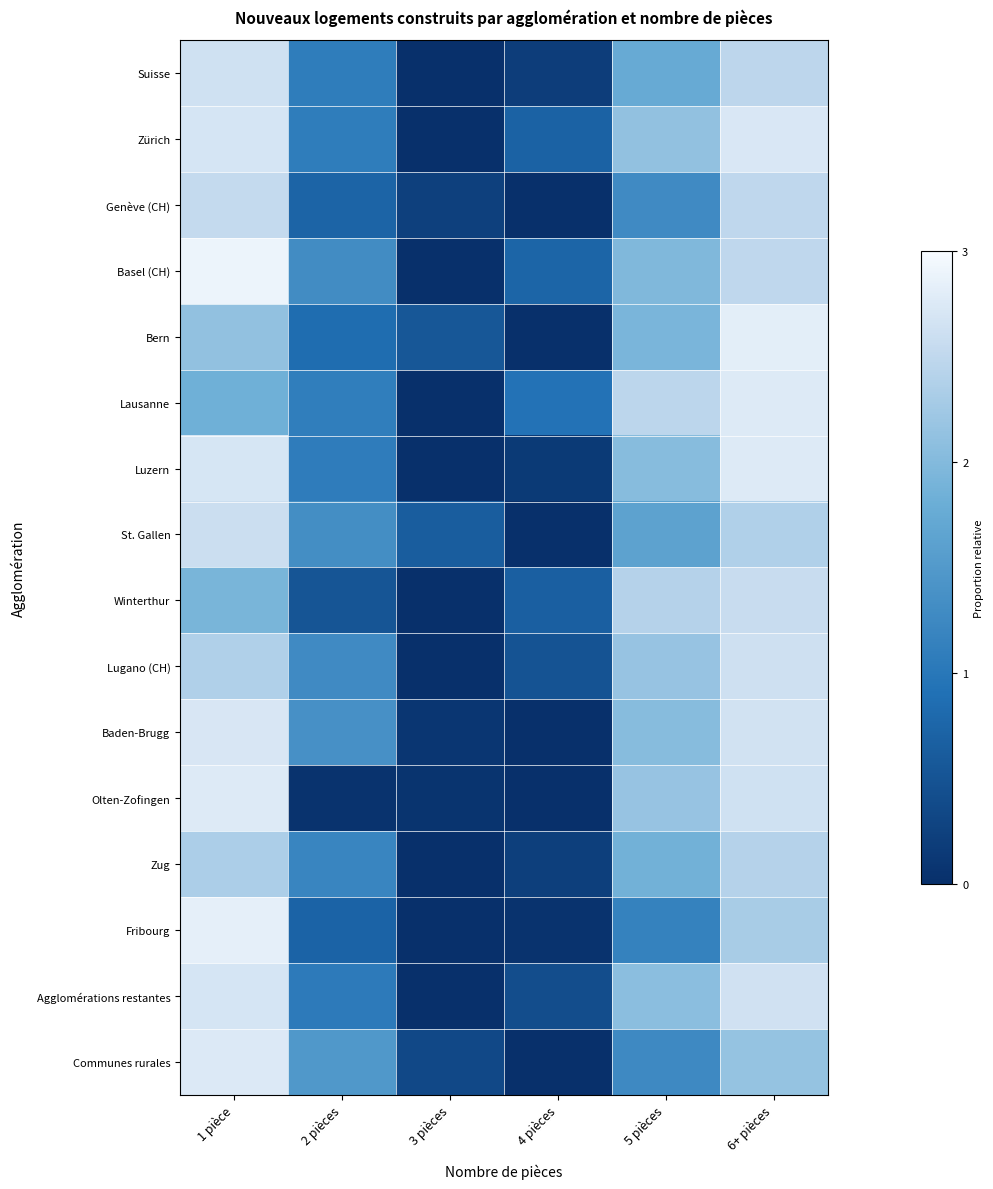

Reading left to right, what are all the values shown in this chart?

Suisse: 1 pièce=2.6	2 pièces=1.1	3 pièces=0.0	4 pièces=0.2	5 pièces=1.7	6+ pièces=2.5
Zürich: 1 pièce=2.7	2 pièces=1.1	3 pièces=0.0	4 pièces=0.7	5 pièces=2.1	6+ pièces=2.7
Genève (CH): 1 pièce=2.5	2 pièces=0.7	3 pièces=0.2	4 pièces=0.0	5 pièces=1.3	6+ pièces=2.5
Basel (CH): 1 pièce=2.9	2 pièces=1.3	3 pièces=0.0	4 pièces=0.7	5 pièces=2.0	6+ pièces=2.5
Bern: 1 pièce=2.1	2 pièces=0.9	3 pièces=0.5	4 pièces=0.0	5 pièces=1.9	6+ pièces=2.8
Lausanne: 1 pièce=1.8	2 pièces=1.1	3 pièces=0.0	4 pièces=0.9	5 pièces=2.5	6+ pièces=2.8
Luzern: 1 pièce=2.7	2 pièces=1.1	3 pièces=0.0	4 pièces=0.1	5 pièces=2.0	6+ pièces=2.8
St. Gallen: 1 pièce=2.6	2 pièces=1.3	3 pièces=0.6	4 pièces=0.0	5 pièces=1.6	6+ pièces=2.4
Winterthur: 1 pièce=1.9	2 pièces=0.5	3 pièces=0.0	4 pièces=0.7	5 pièces=2.4	6+ pièces=2.6
Lugano (CH): 1 pièce=2.4	2 pièces=1.3	3 pièces=0.0	4 pièces=0.5	5 pièces=2.2	6+ pièces=2.6
Baden-Brugg: 1 pièce=2.7	2 pièces=1.4	3 pièces=0.1	4 pièces=0.0	5 pièces=2.0	6+ pièces=2.7
Olten-Zofingen: 1 pièce=2.8	2 pièces=0.1	3 pièces=0.1	4 pièces=0.0	5 pièces=2.2	6+ pièces=2.6
Zug: 1 pièce=2.3	2 pièces=1.2	3 pièces=0.0	4 pièces=0.2	5 pièces=1.9	6+ pièces=2.4
Fribourg: 1 pièce=2.8	2 pièces=0.7	3 pièces=0.0	4 pièces=0.1	5 pièces=1.2	6+ pièces=2.3
Agglomérations restantes: 1 pièce=2.7	2 pièces=1.1	3 pièces=0.0	4 pièces=0.4	5 pièces=2.1	6+ pièces=2.6
Communes rurales: 1 pièce=2.7	2 pièces=1.5	3 pièces=0.3	4 pièces=0.0	5 pièces=1.3	6+ pièces=2.1